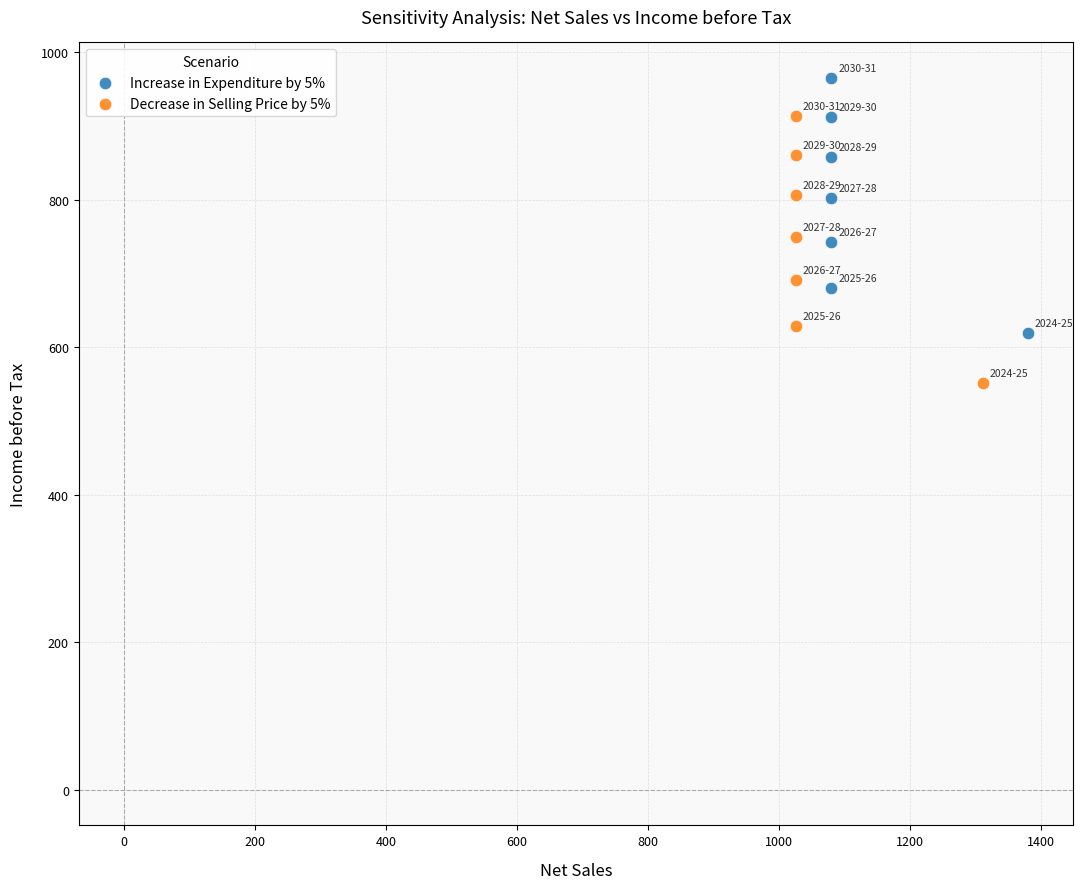

Which series has the largest Y range (max minus min)?

Decrease in Selling Price by 5%